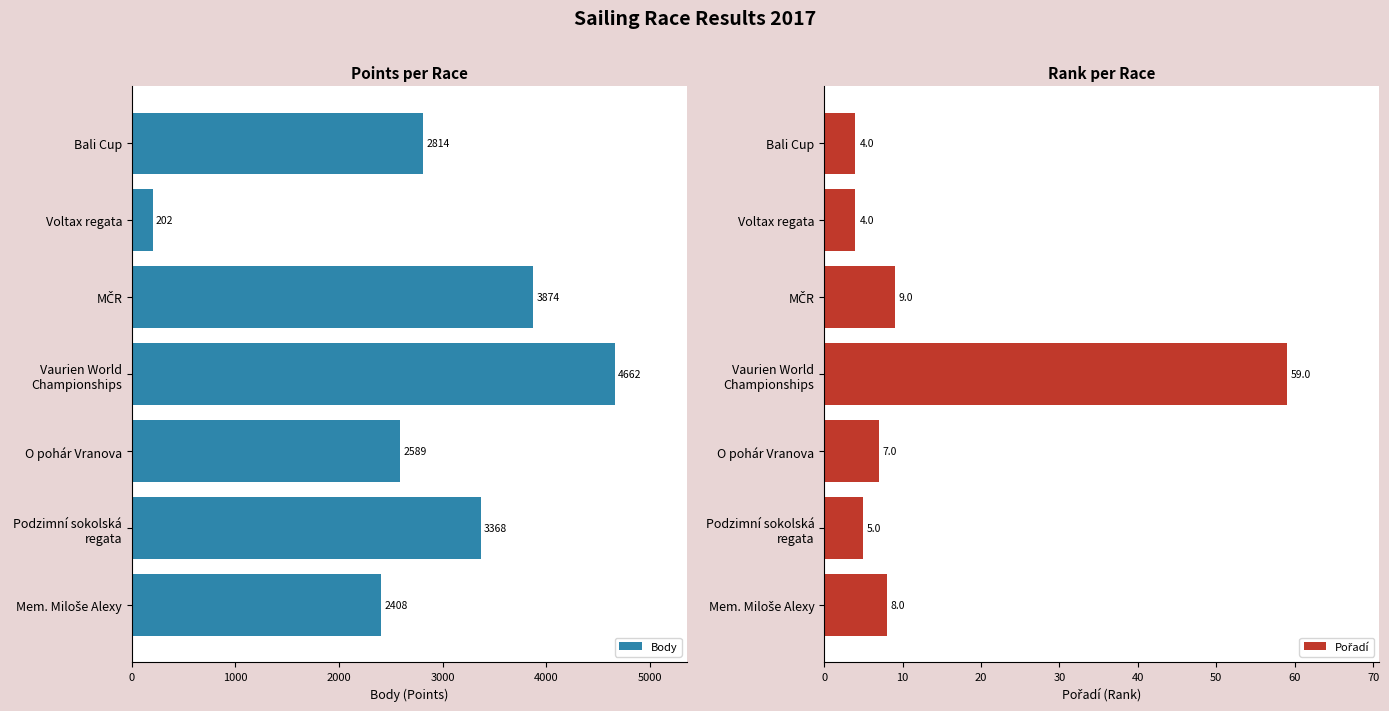

What is the difference between the maximum and minimum values in the Body series?

4460